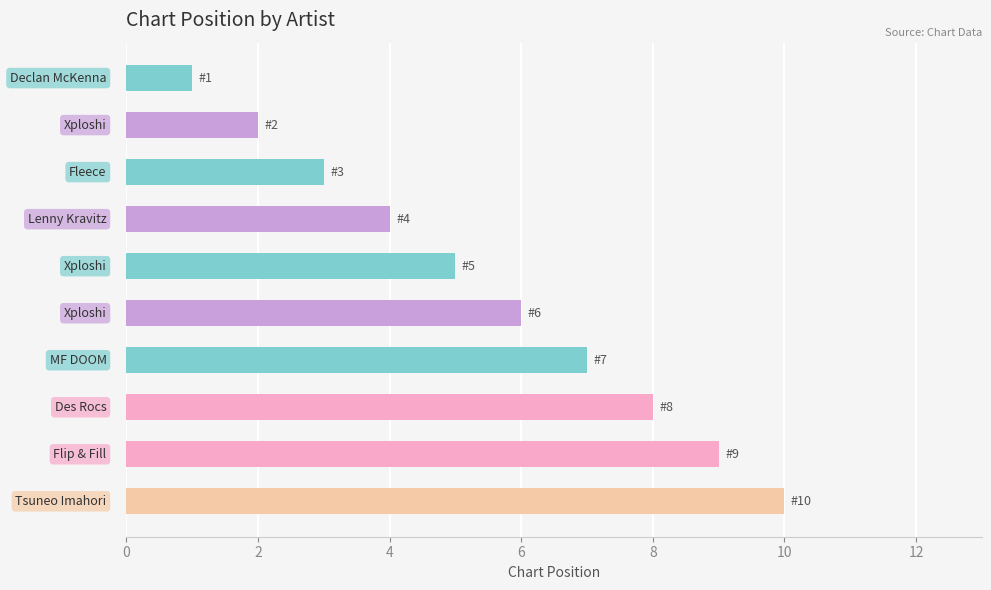

What is the difference between the maximum and minimum values?

9